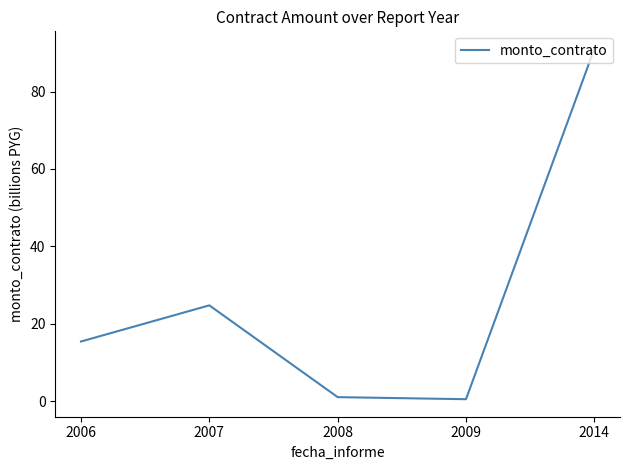

The chart shows a value of 5.6 at 2006. True or false?

False